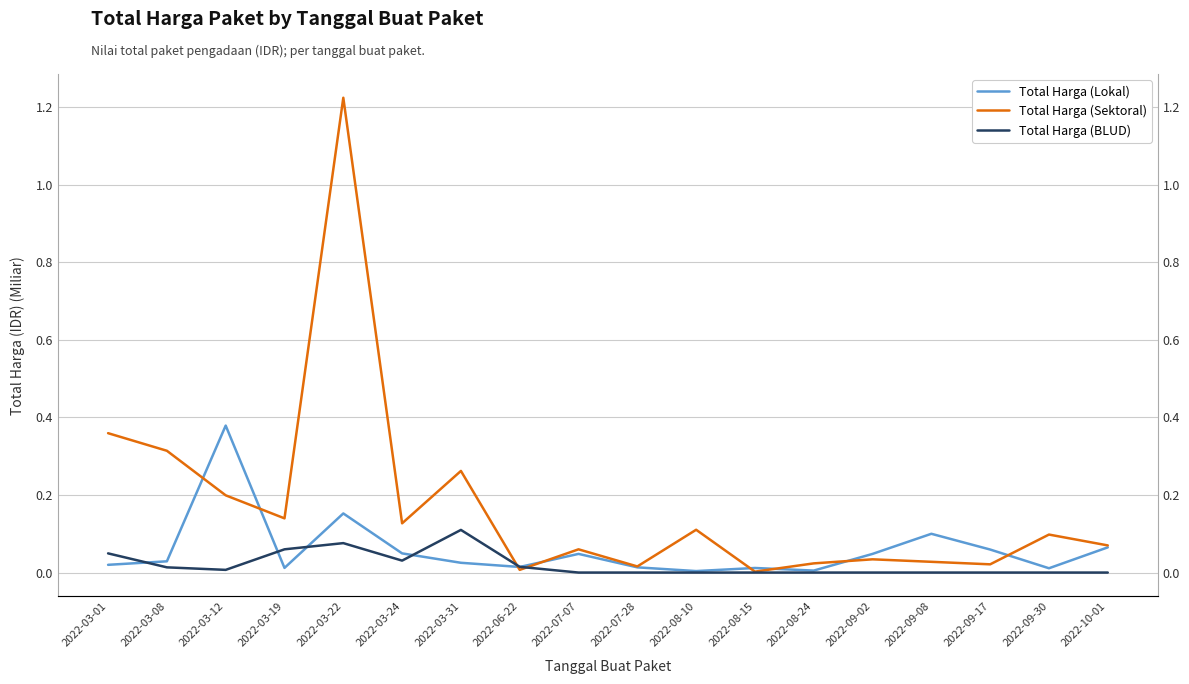

What is the label of the 17th point from the right?

2022-03-08